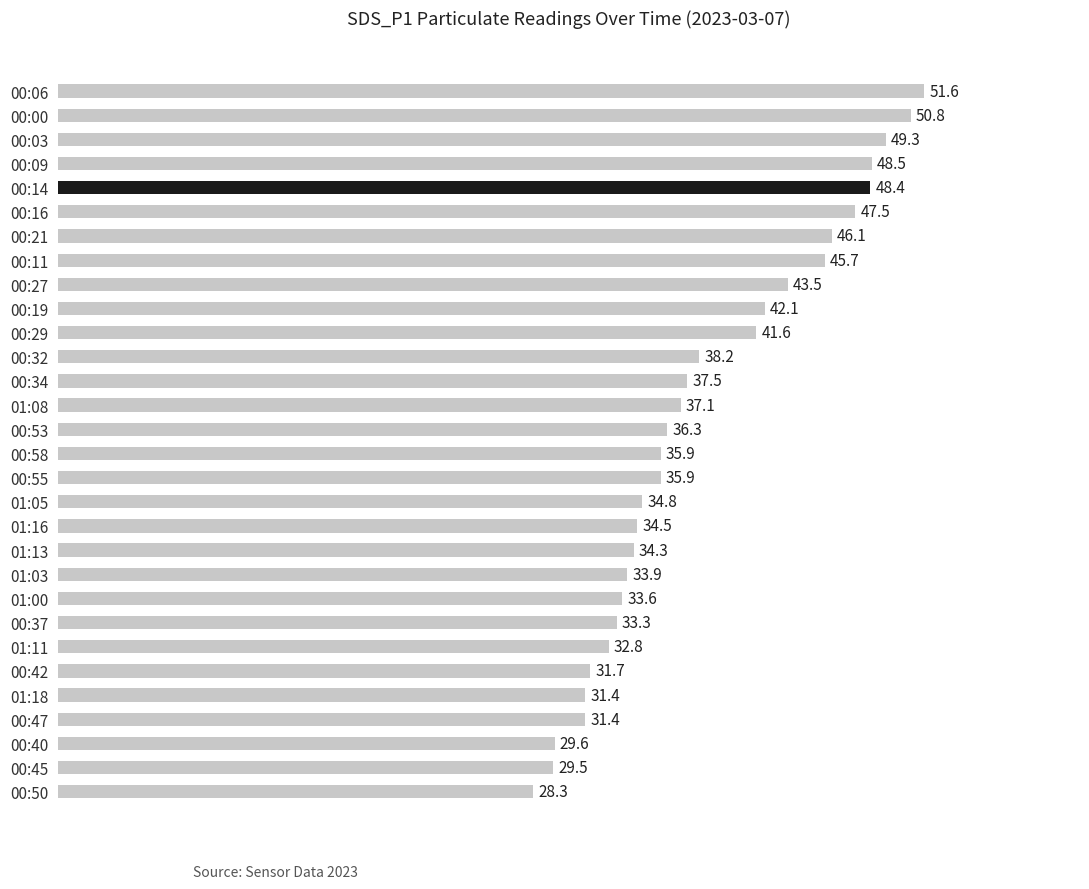

What is the average value?

38.5